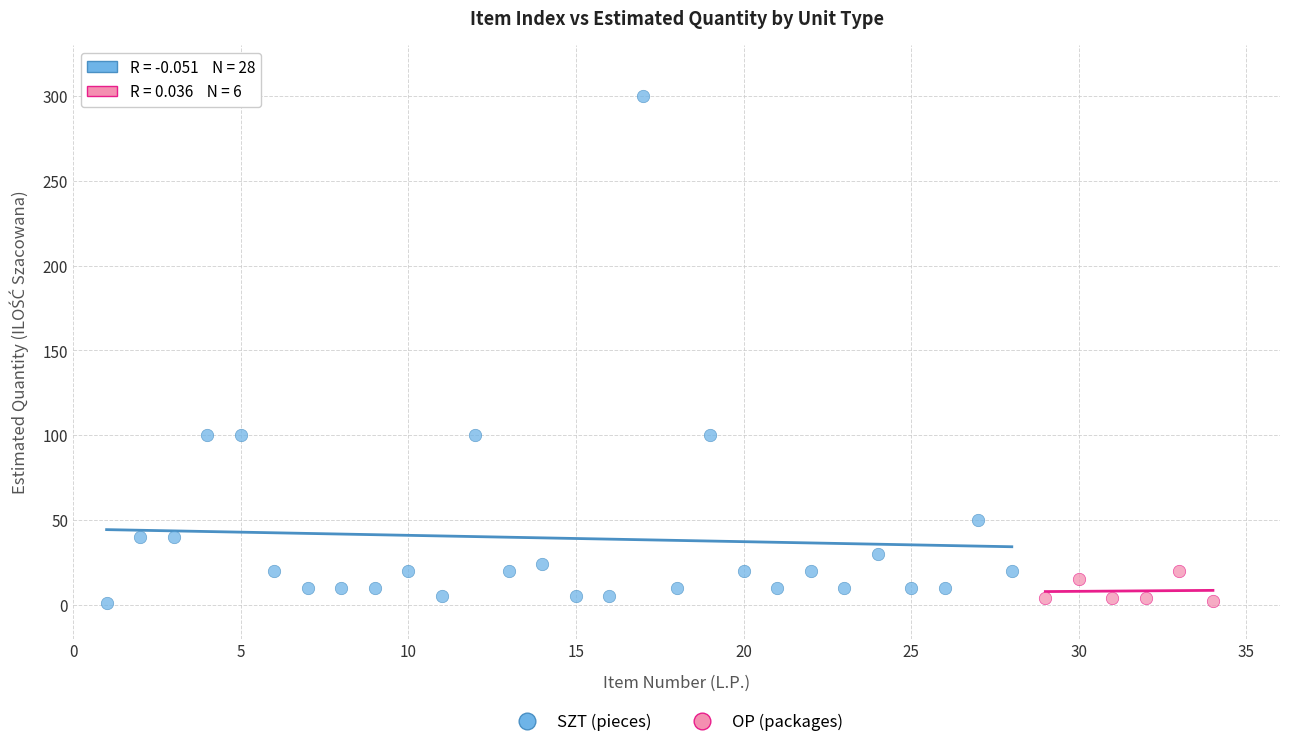

Which series has the widest spread of Y values?

SZT (pieces)